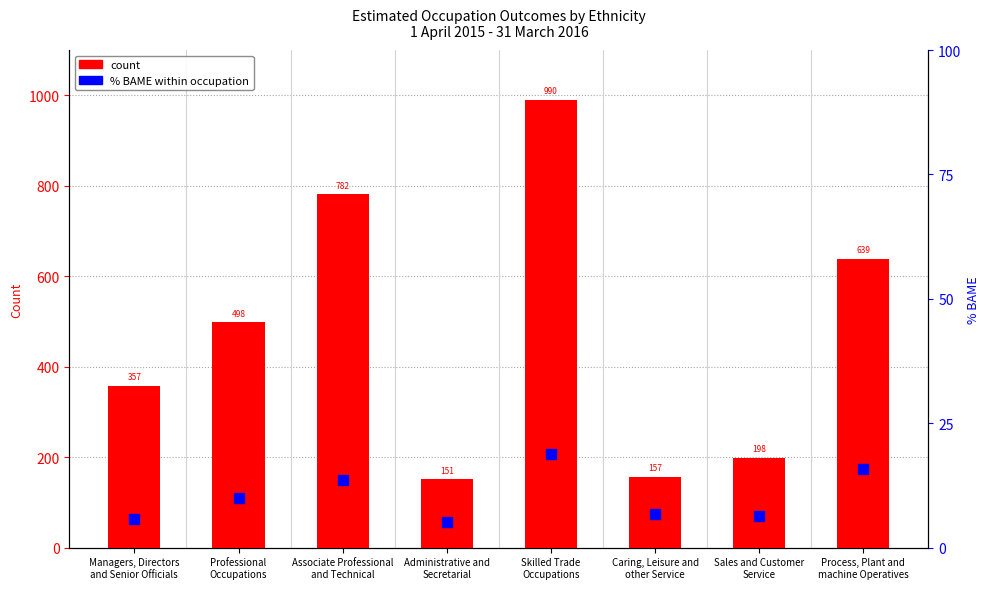

Which series reaches the maximum Y coordinate?

count